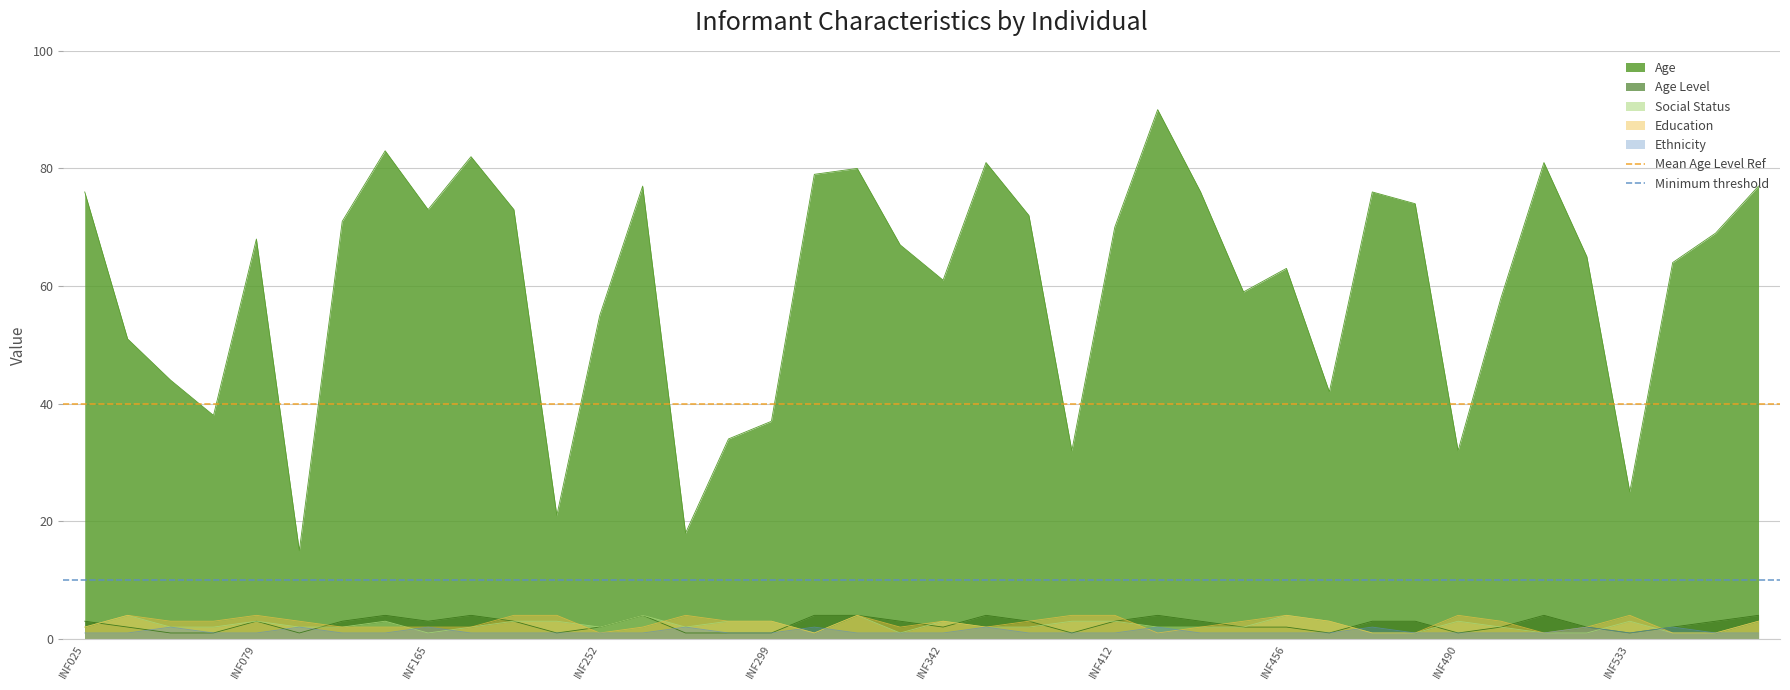

The Age series shows 73 at INF165. True or false?

True